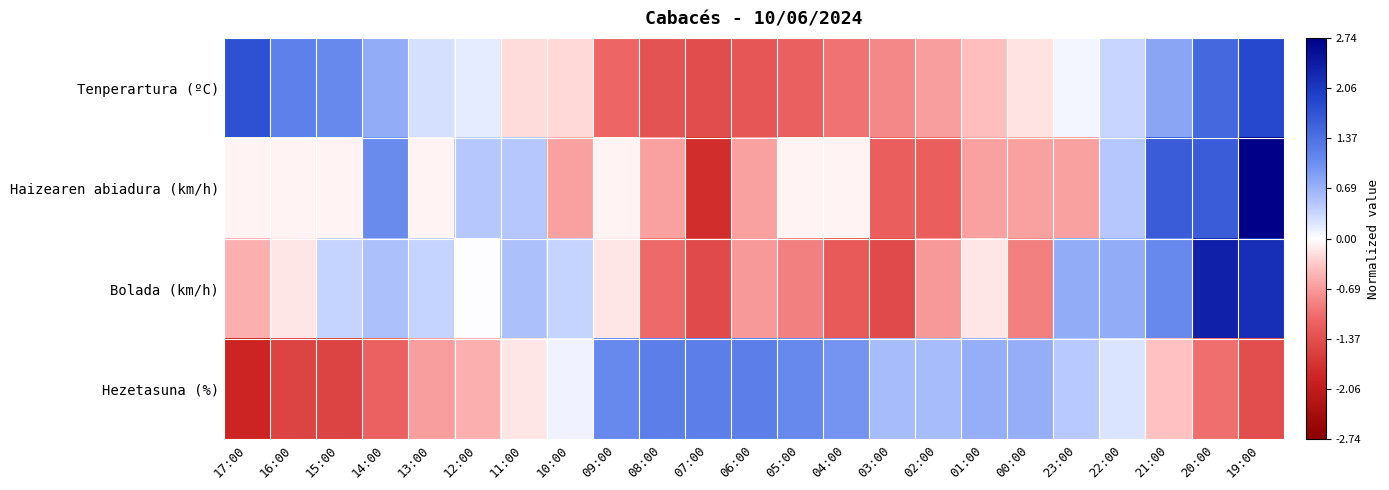

Reading left to right, what are all the values shown in this chart?

Tenperartura (ºC): 17:00=1.8	16:00=1.2	15:00=1.1	14:00=0.7	13:00=0.3	12:00=0.2	11:00=-0.2	10:00=-0.2	09:00=-1.1	08:00=-1.3	07:00=-1.4	06:00=-1.3	05:00=-1.2	04:00=-1.0	03:00=-0.8	02:00=-0.6	01:00=-0.4	00:00=-0.2	23:00=0.1	22:00=0.4	21:00=0.8	20:00=1.5	19:00=1.9
Haizearen abiadura (km/h): 17:00=-0.1	16:00=-0.1	15:00=-0.1	14:00=1.1	13:00=-0.1	12:00=0.5	11:00=0.5	10:00=-0.6	09:00=-0.1	08:00=-0.6	07:00=-1.8	06:00=-0.6	05:00=-0.1	04:00=-0.1	03:00=-1.2	02:00=-1.2	01:00=-0.6	00:00=-0.6	23:00=-0.6	22:00=0.5	21:00=1.6	20:00=1.6	19:00=2.7
Bolada (km/h): 17:00=-0.5	16:00=-0.2	15:00=0.4	14:00=0.6	13:00=0.4	12:00=0.0	11:00=0.6	10:00=0.4	09:00=-0.2	08:00=-1.1	07:00=-1.4	06:00=-0.7	05:00=-0.9	04:00=-1.2	03:00=-1.4	02:00=-0.7	01:00=-0.2	00:00=-0.9	23:00=0.7	22:00=0.7	21:00=1.1	20:00=2.3	19:00=2.2
Hezetasuna (%): 17:00=-1.9	16:00=-1.5	15:00=-1.5	14:00=-1.1	13:00=-0.6	12:00=-0.5	11:00=-0.2	10:00=0.1	09:00=1.1	08:00=1.2	07:00=1.2	06:00=1.2	05:00=1.1	04:00=1.0	03:00=0.6	02:00=0.6	01:00=0.7	00:00=0.7	23:00=0.5	22:00=0.2	21:00=-0.4	20:00=-1.0	19:00=-1.4